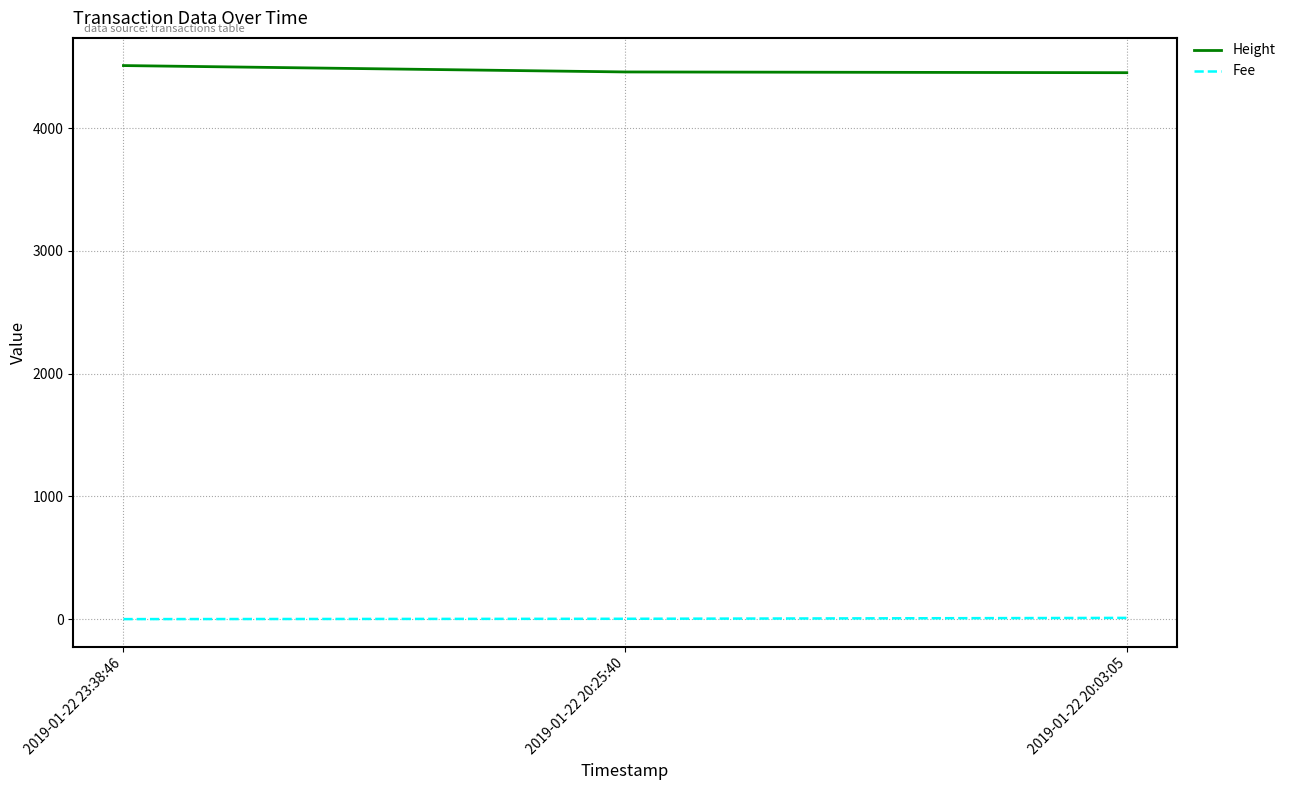

What is the difference between the Height values at 2019-01-22 20:03:05 and 2019-01-22 20:25:40?

6.0